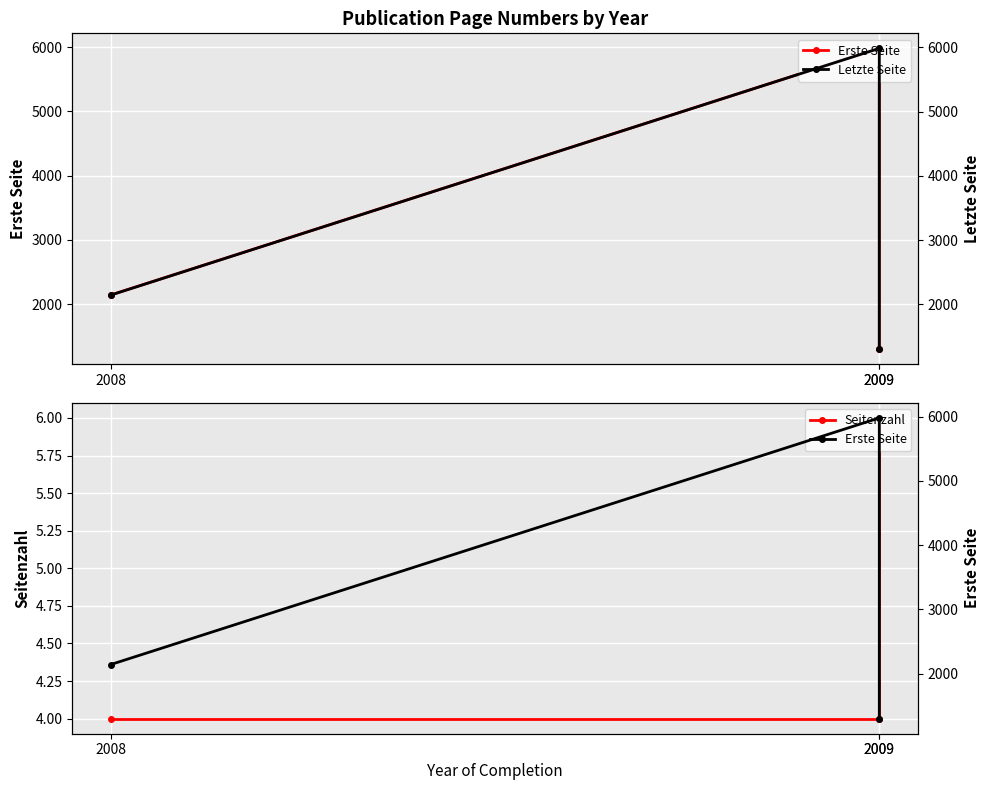

Is the value of Erste Seite at 2008 greater than the value of Seitenzahl at 2008?

Yes